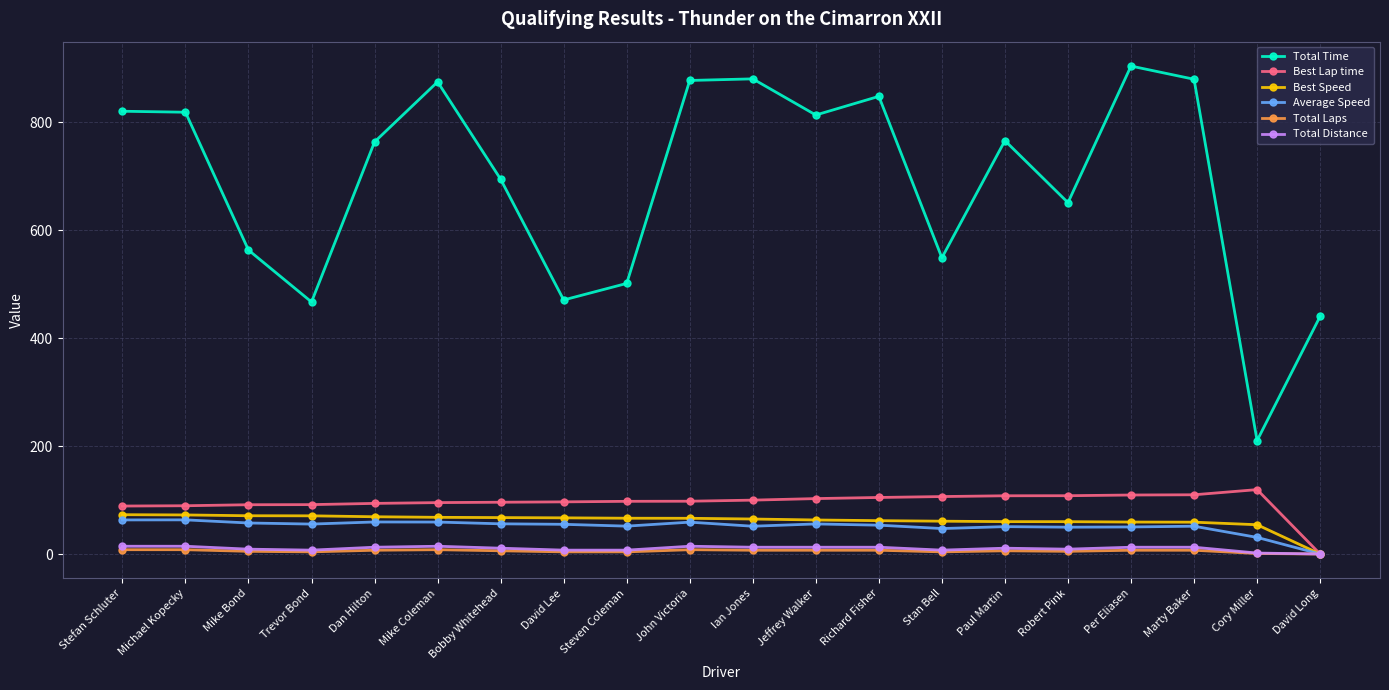

True or false: Total Distance has more than 1 points higher than both neighbors.

True